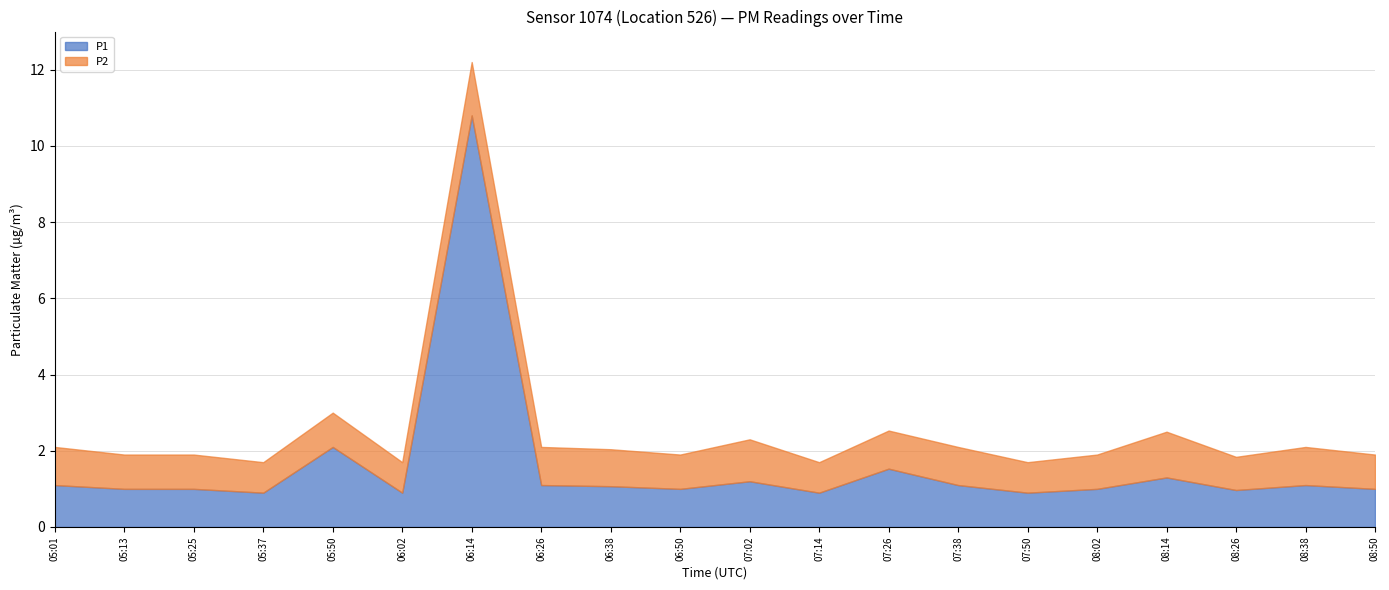

What is the total value across all series at 08:50?

1.9